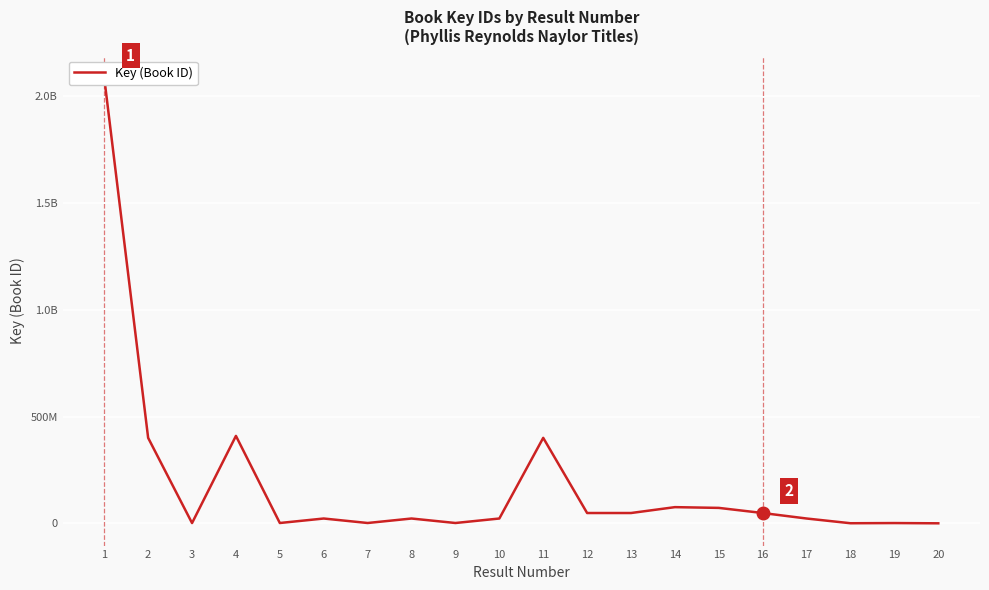

Rank the categories by value from lowest to highest.

20, 18, 19, 3, 5, 9, 7, 10, 6, 17, 8, 16, 13, 12, 15, 14, 11, 2, 4, 1